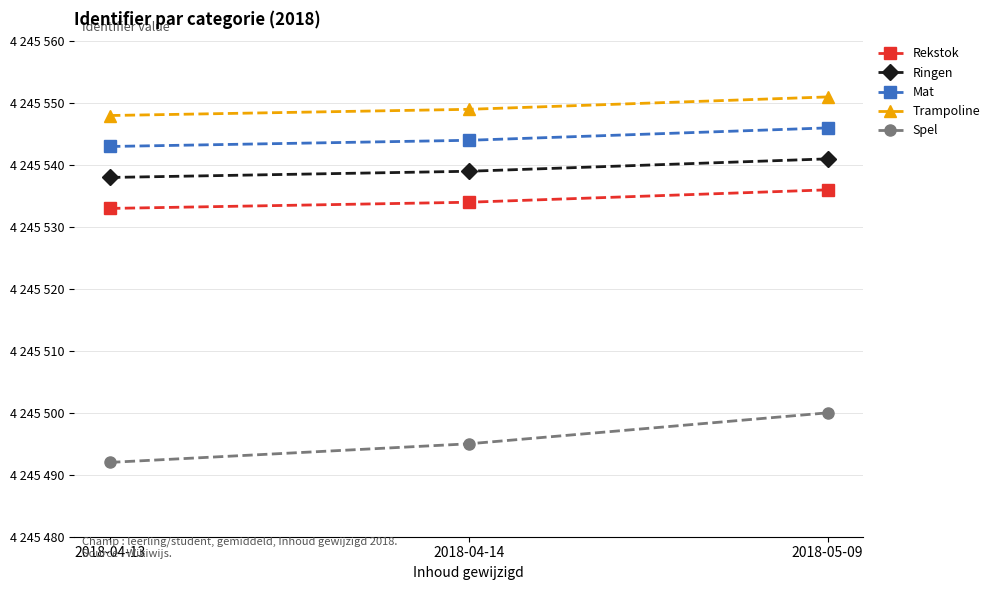

The Ringen series shows 4245541 at 2018-05-09. True or false?

True